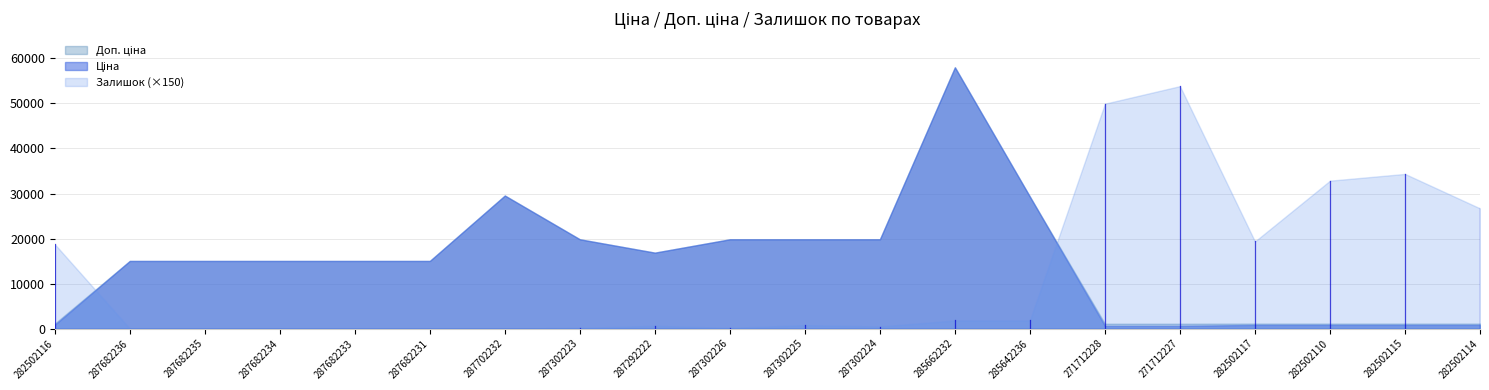

At which label does Залишок reach its minimum?

287682236